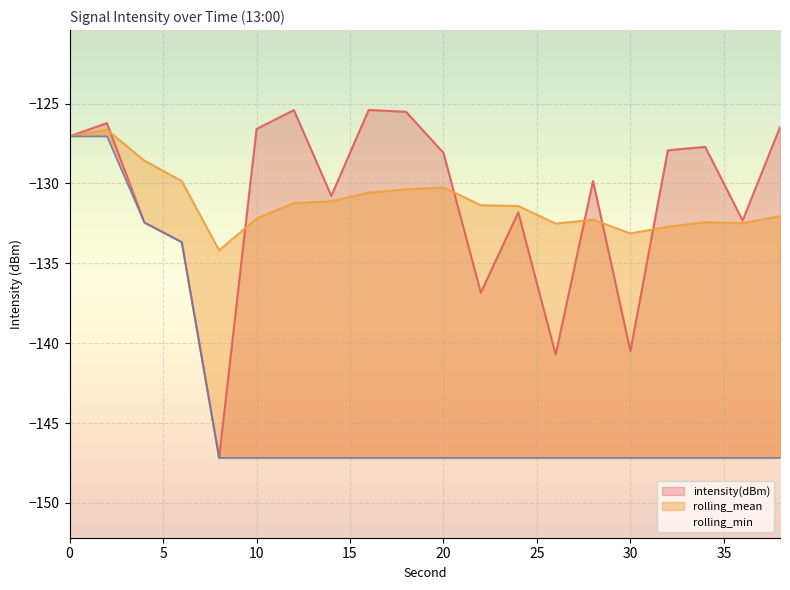

How many lines are shown in the chart?

3